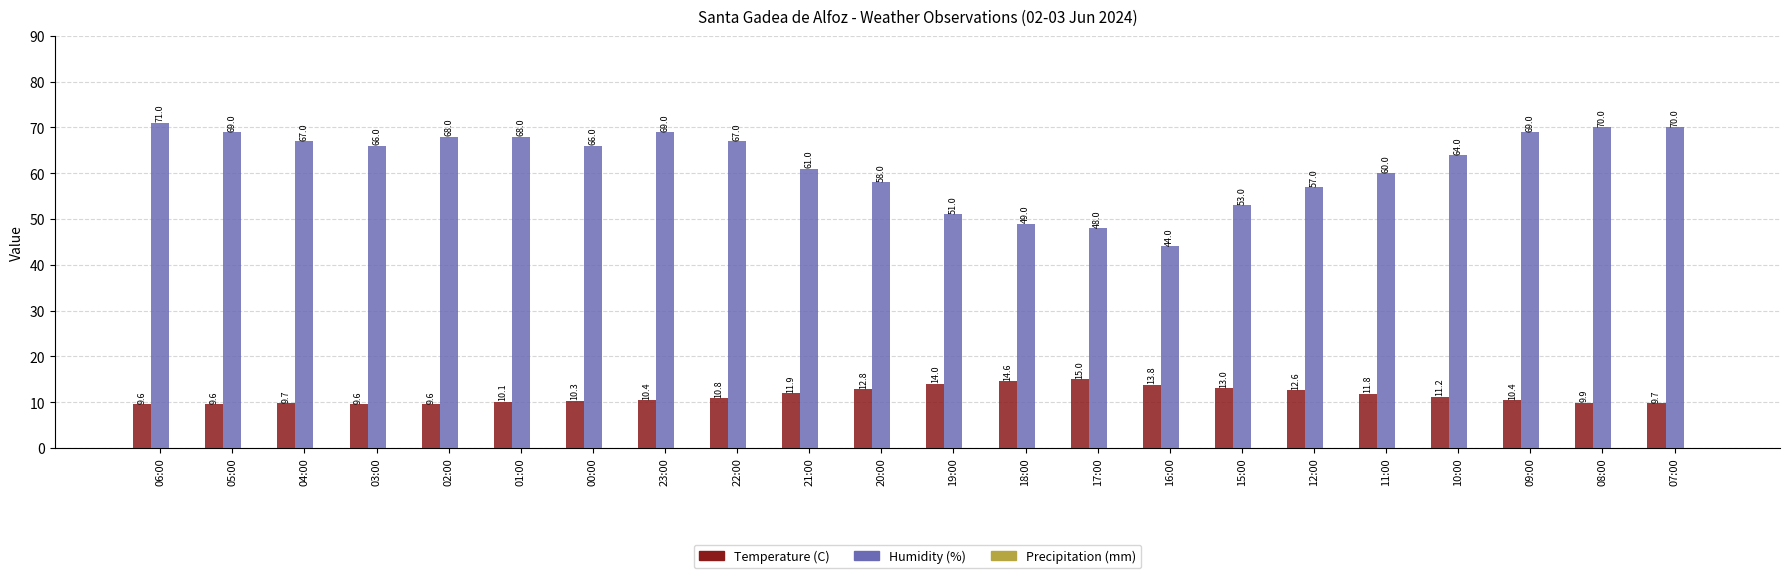

Rank the series by their average value, from highest to lowest.

Humidity (%), Temperature (C)